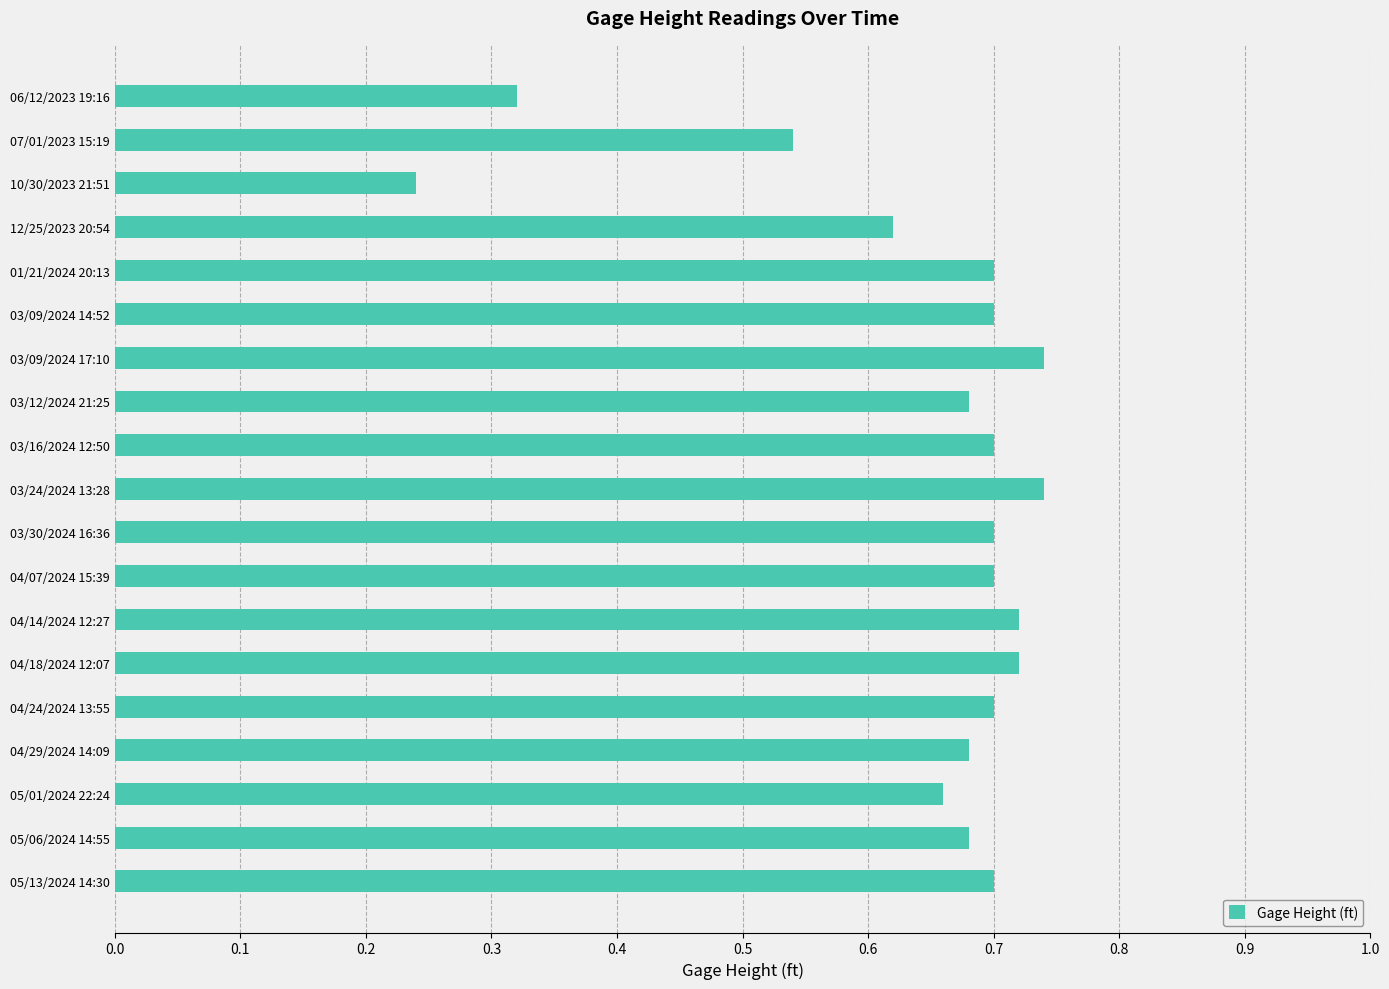

What is the label of the 3rd bar from the top?

10/30/2023 21:51